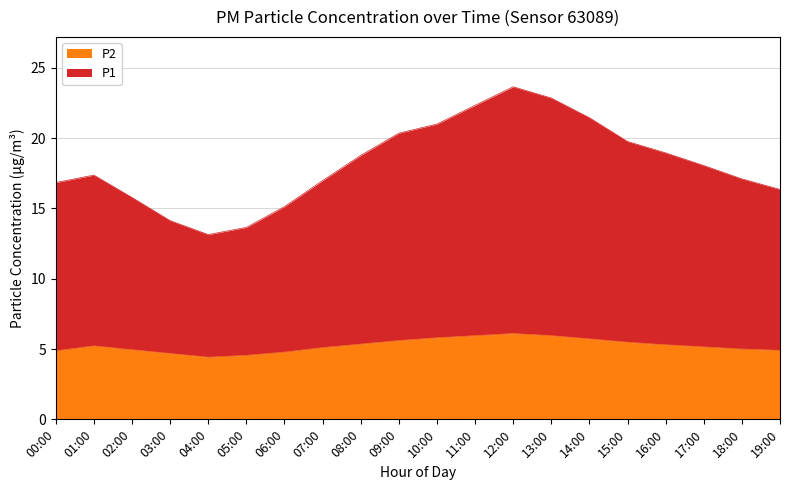

At which label does P2 reach its minimum?

04:00